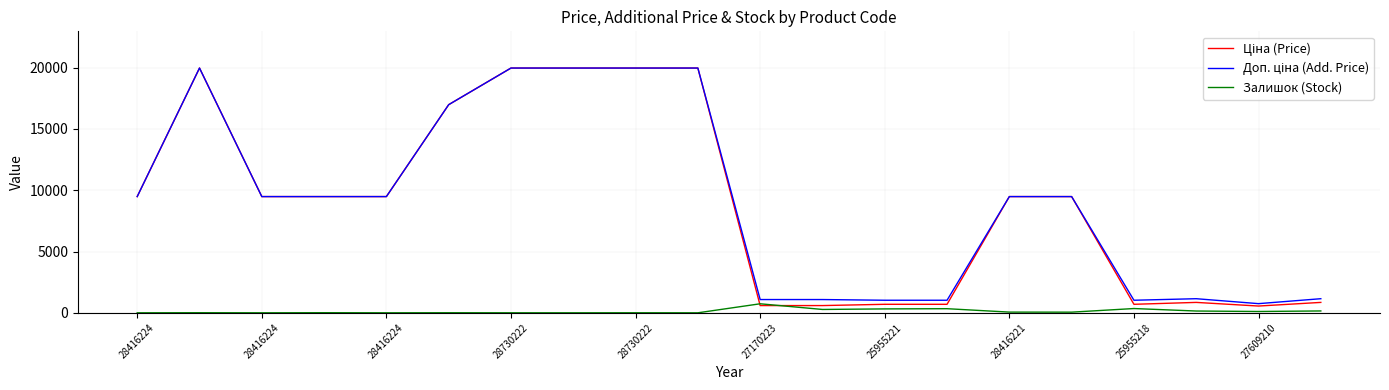

What is the maximum value shown in the chart?

19964.2